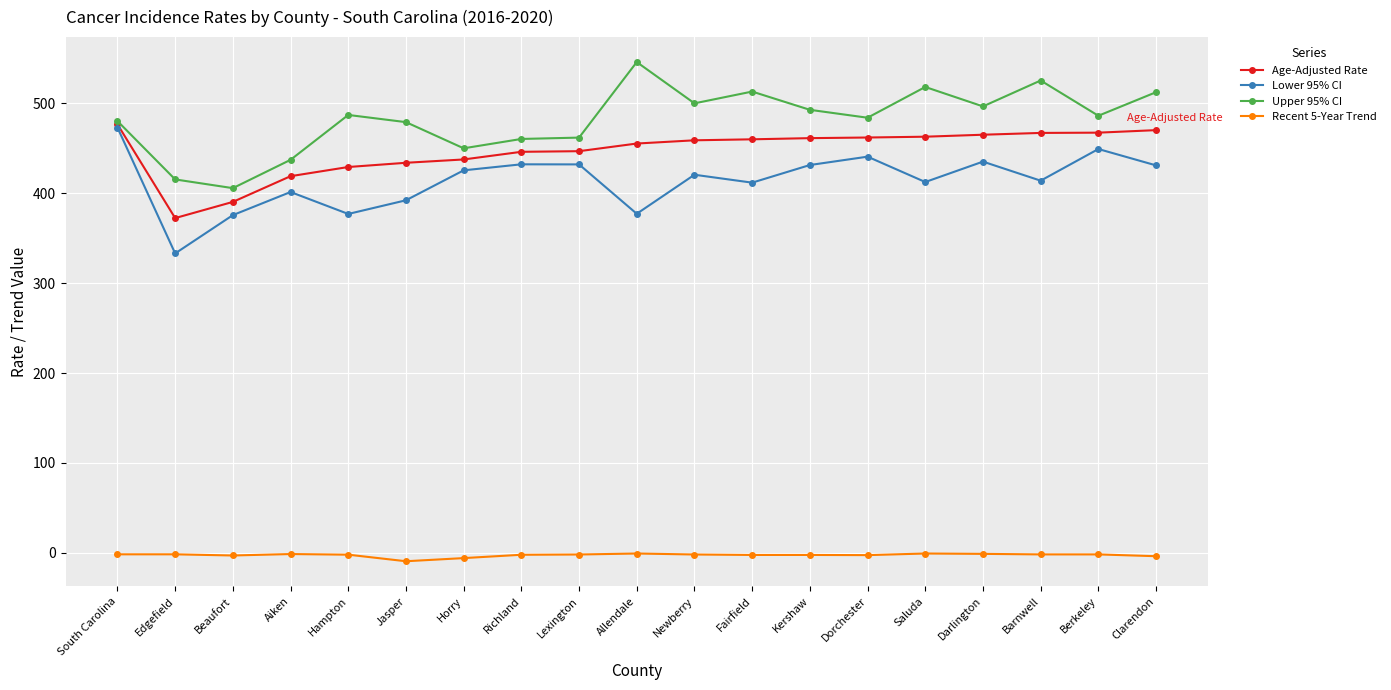

True or false: Upper 95% CI and Recent 5-Year Trend intersect in this chart.

False